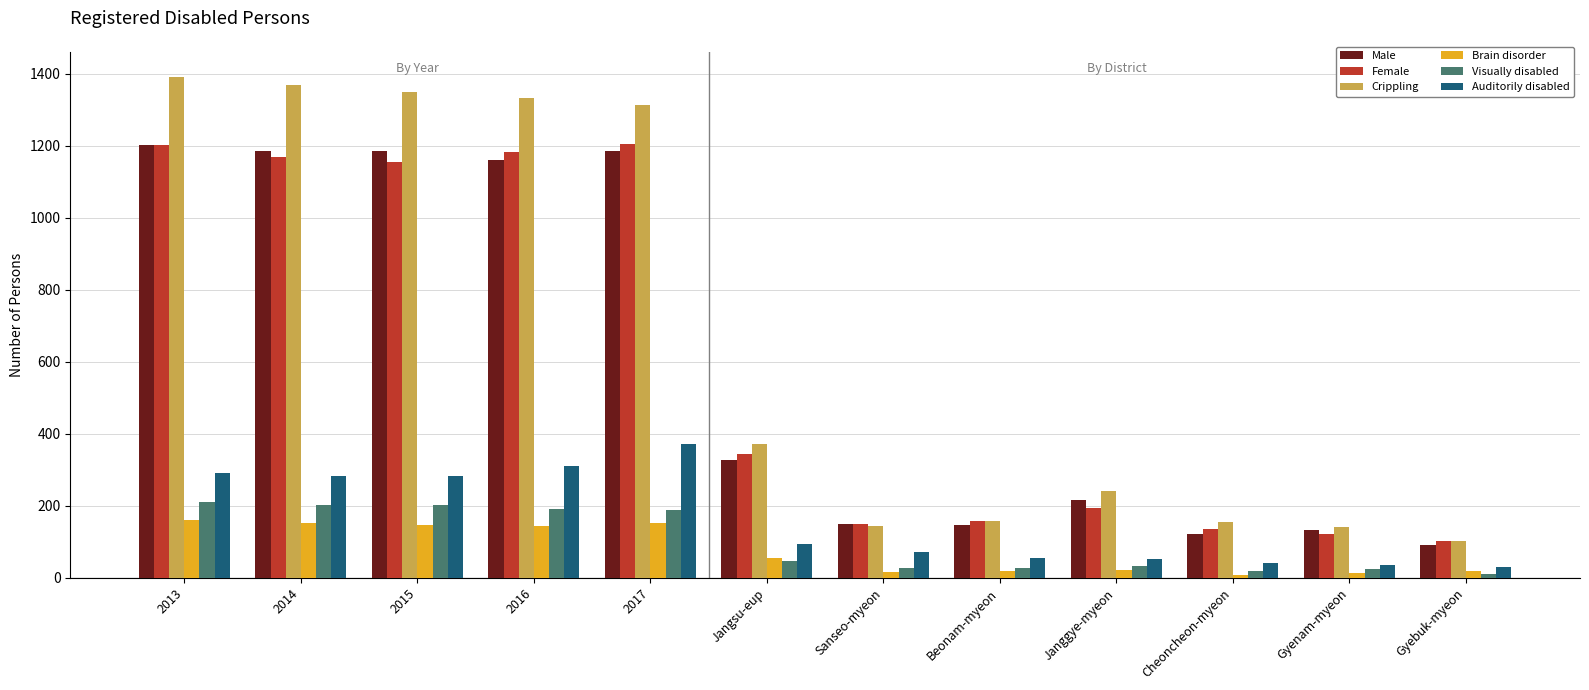

What is the total value across all series at 2014?

4361